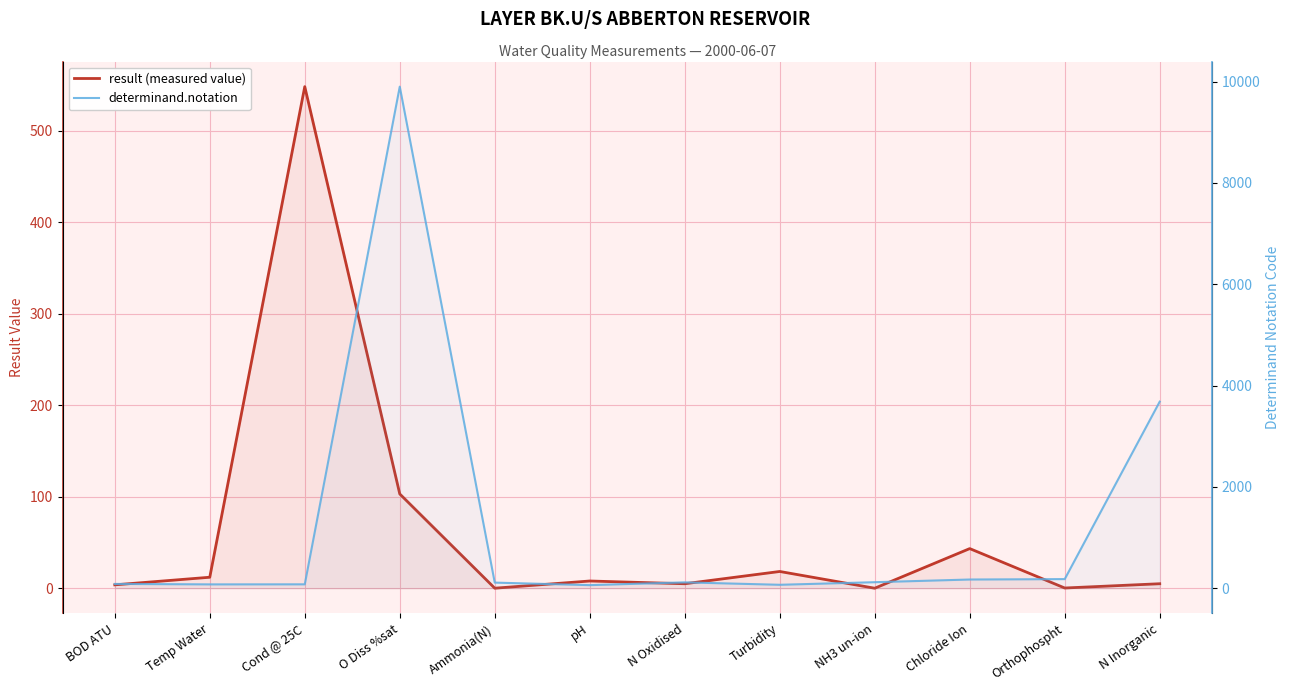

At how many categories does at least one series exceed 8027?

1